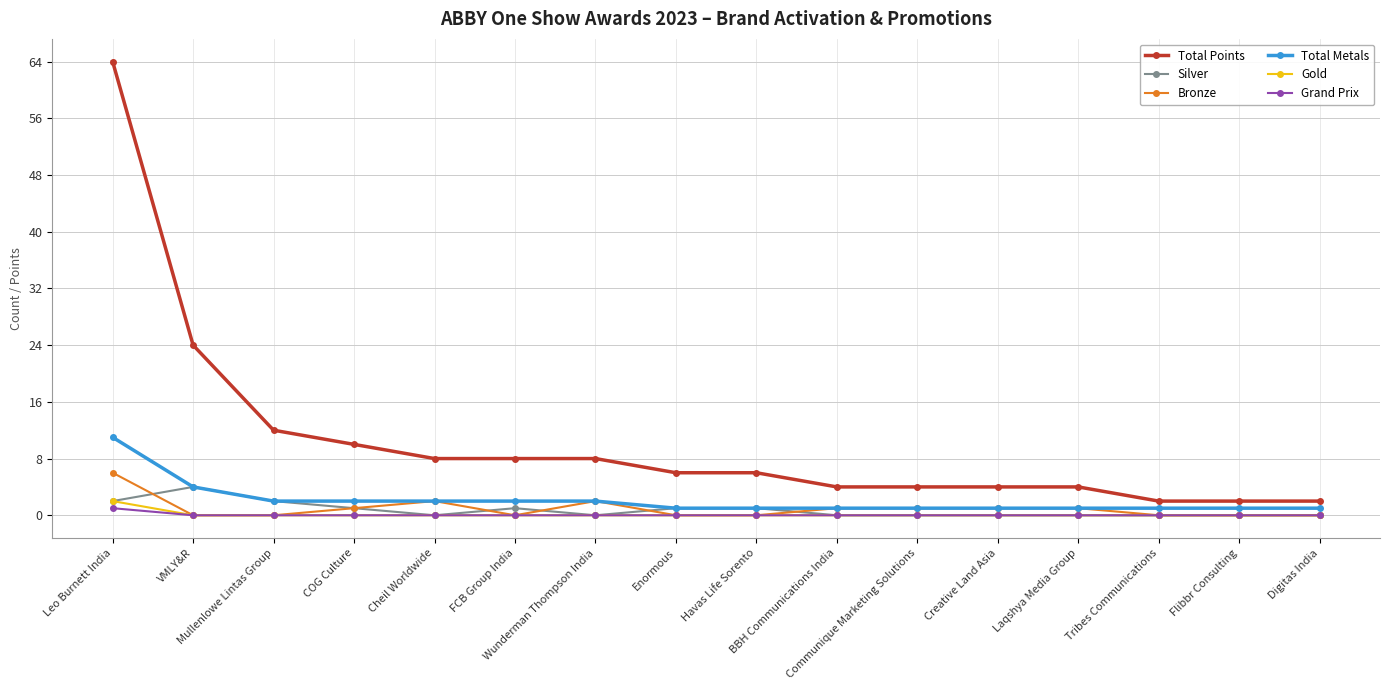

How many lines are shown in the chart?

6